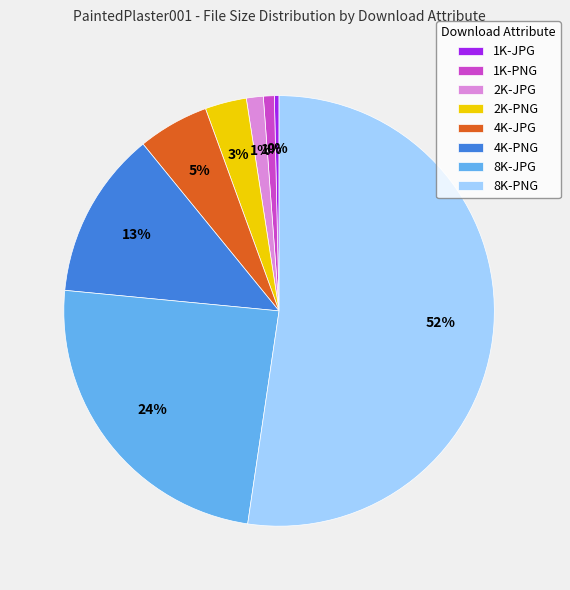

To the nearest percent, what percentage of the pie is 8K-JPG?

24%